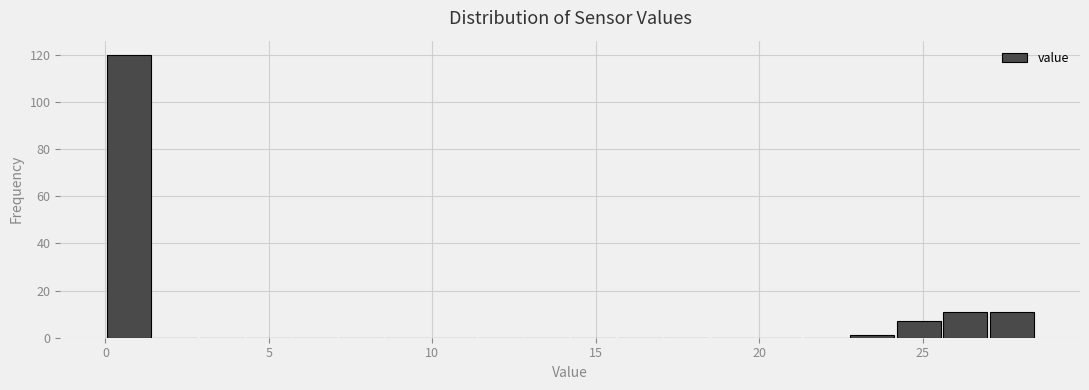

Around what value on the x-axis is the tallest bar? Give the approximate position of its centre, as read against the axis.

0.5